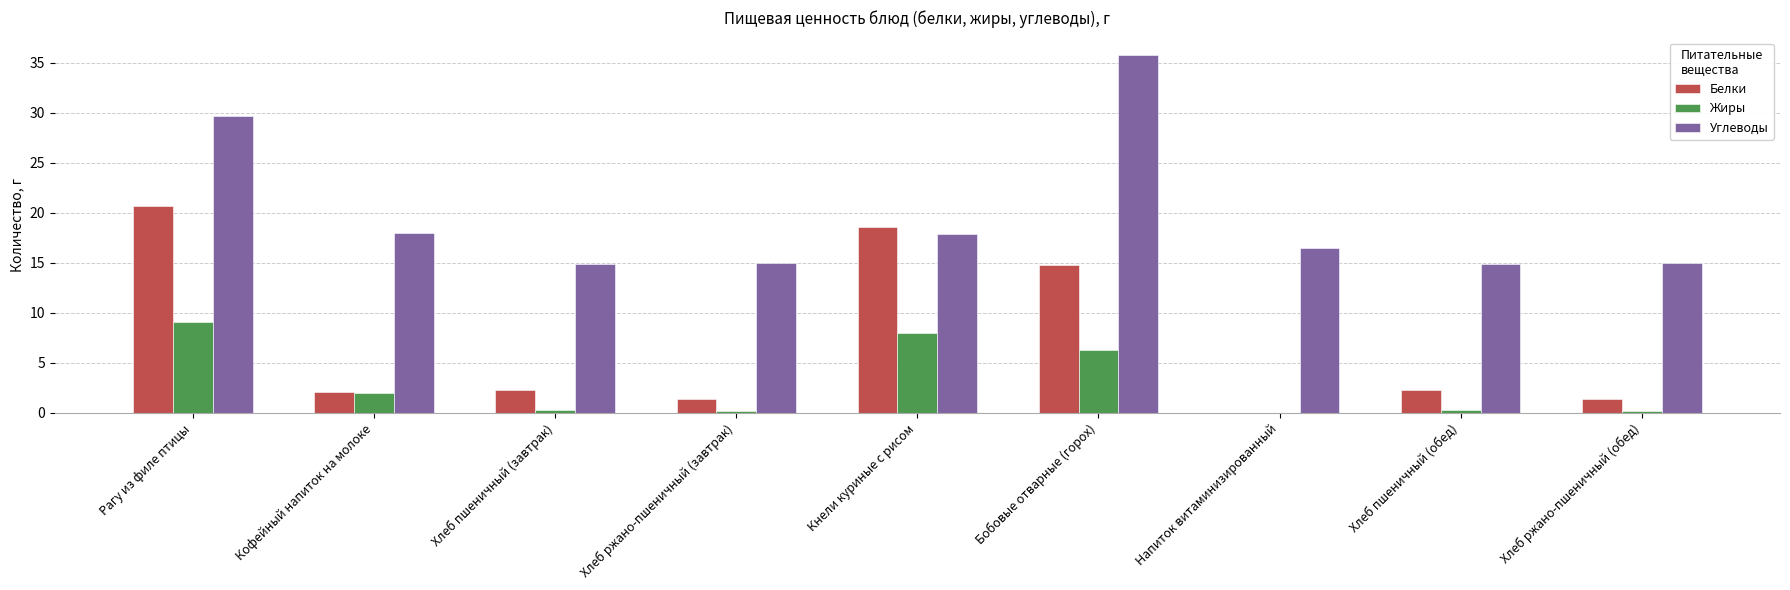

What is the sum of all Углеводы values?

177.4